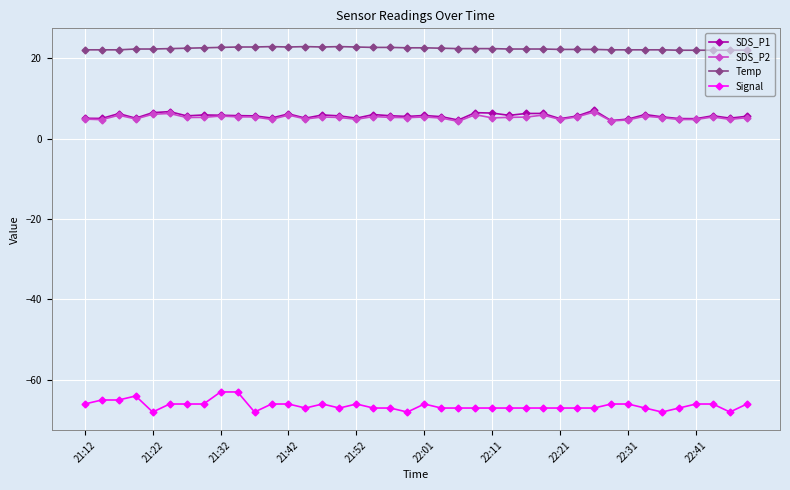

What is the value of the Signal point at the 31st from the left?

-67.0